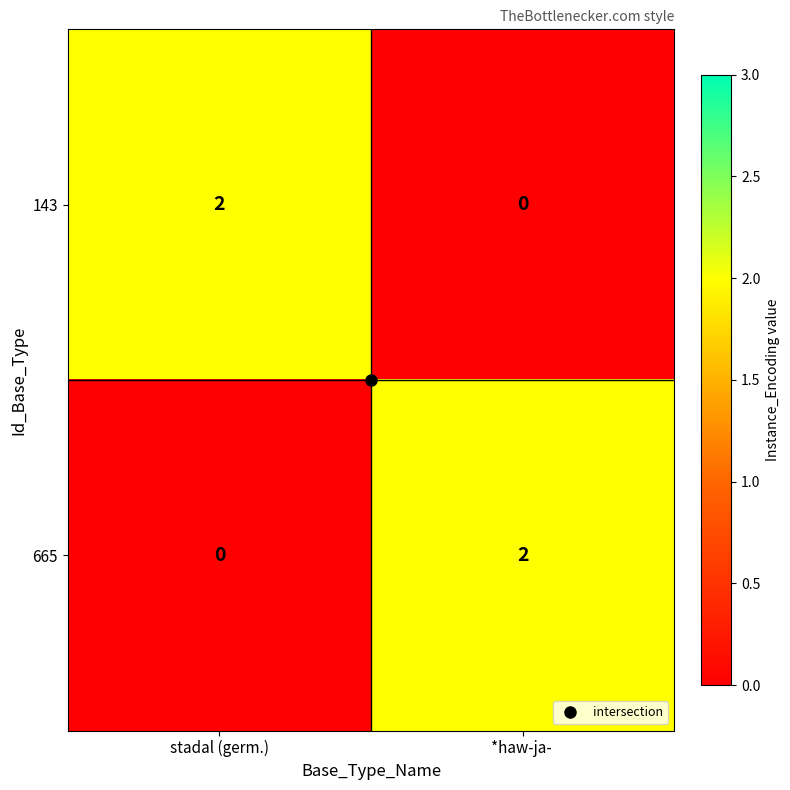

The value of 143 at stadal (germ.) is 2. True or false?

True